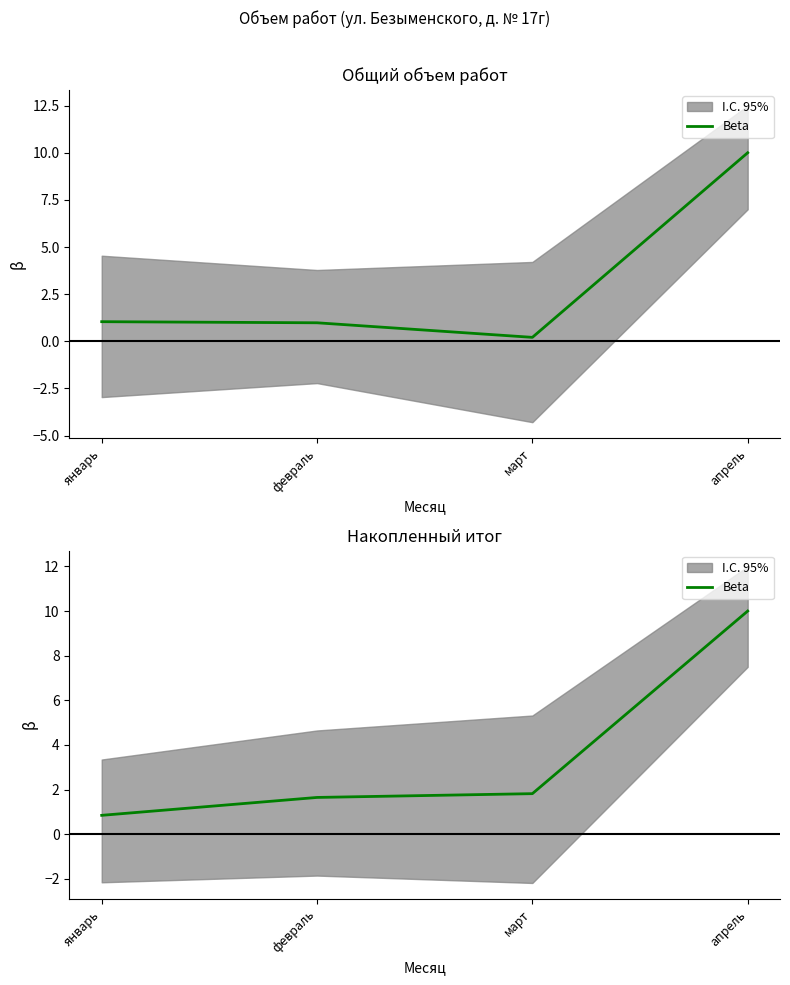

How many data points are above 1?

3